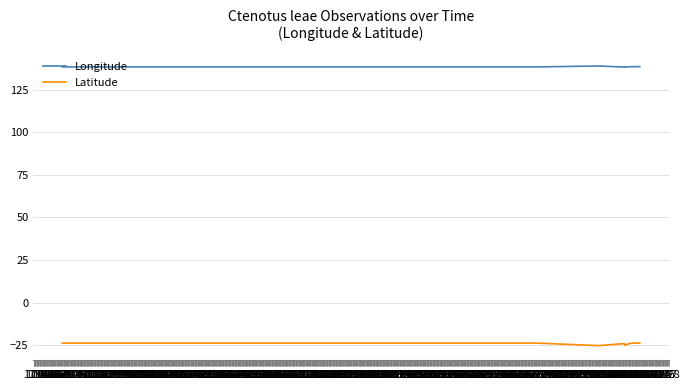

The Longitude series shows 138.3 at 1762. True or false?

True